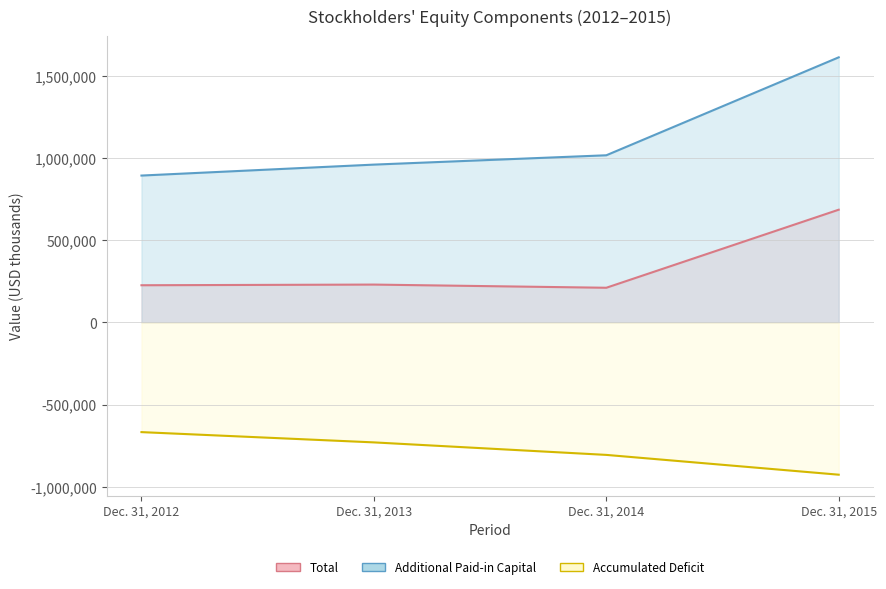

At which category is the sum across all series the highest?

Dec. 31, 2015